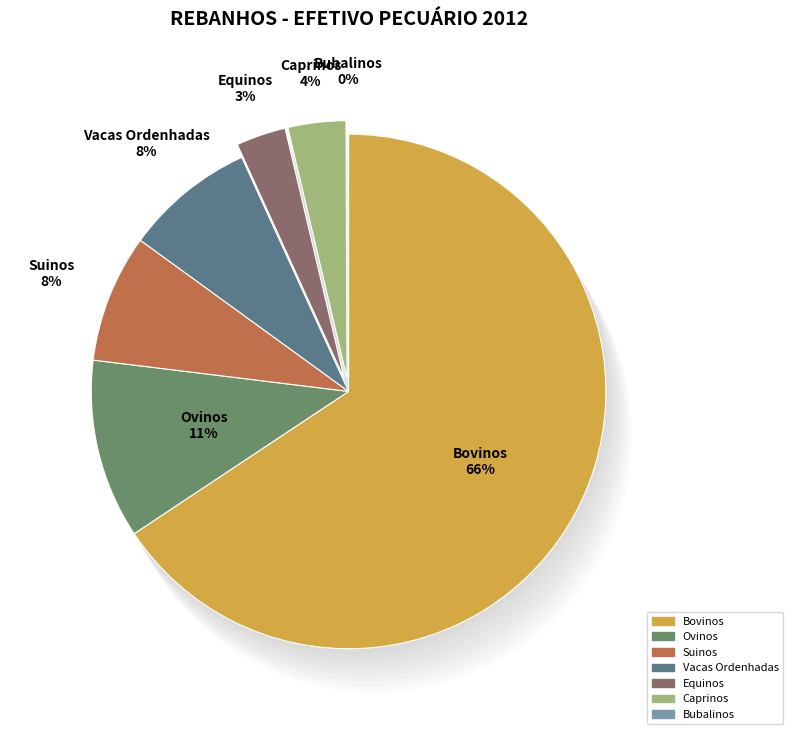

Which category accounts for the majority?

Bovinos